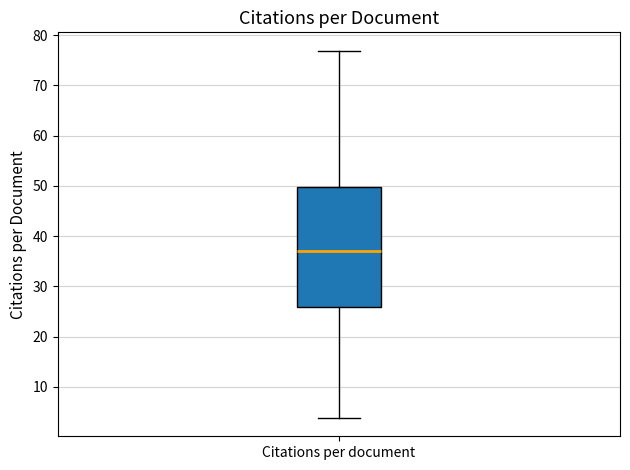

Transcribe this box plot: give where the median line is, the range the box spans, and where the two whiskers end, as read against the y-axis. The values are not printed on the chart, so give them approximately, as read against the axis.

median 37, box 26 to 50, whiskers 4 to 77